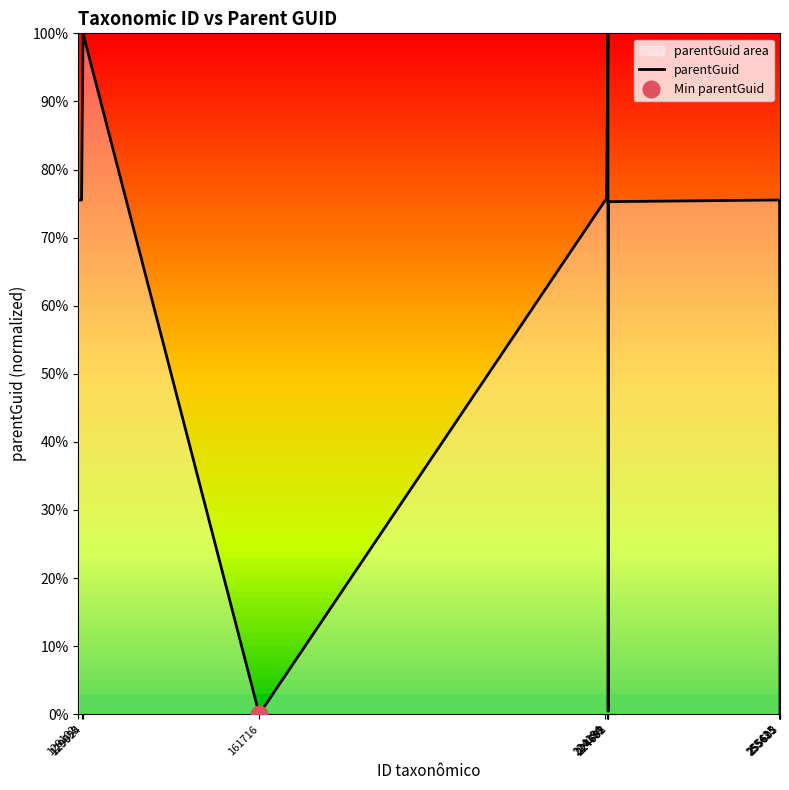

Which has a higher value, 224194 or 224388?

224194